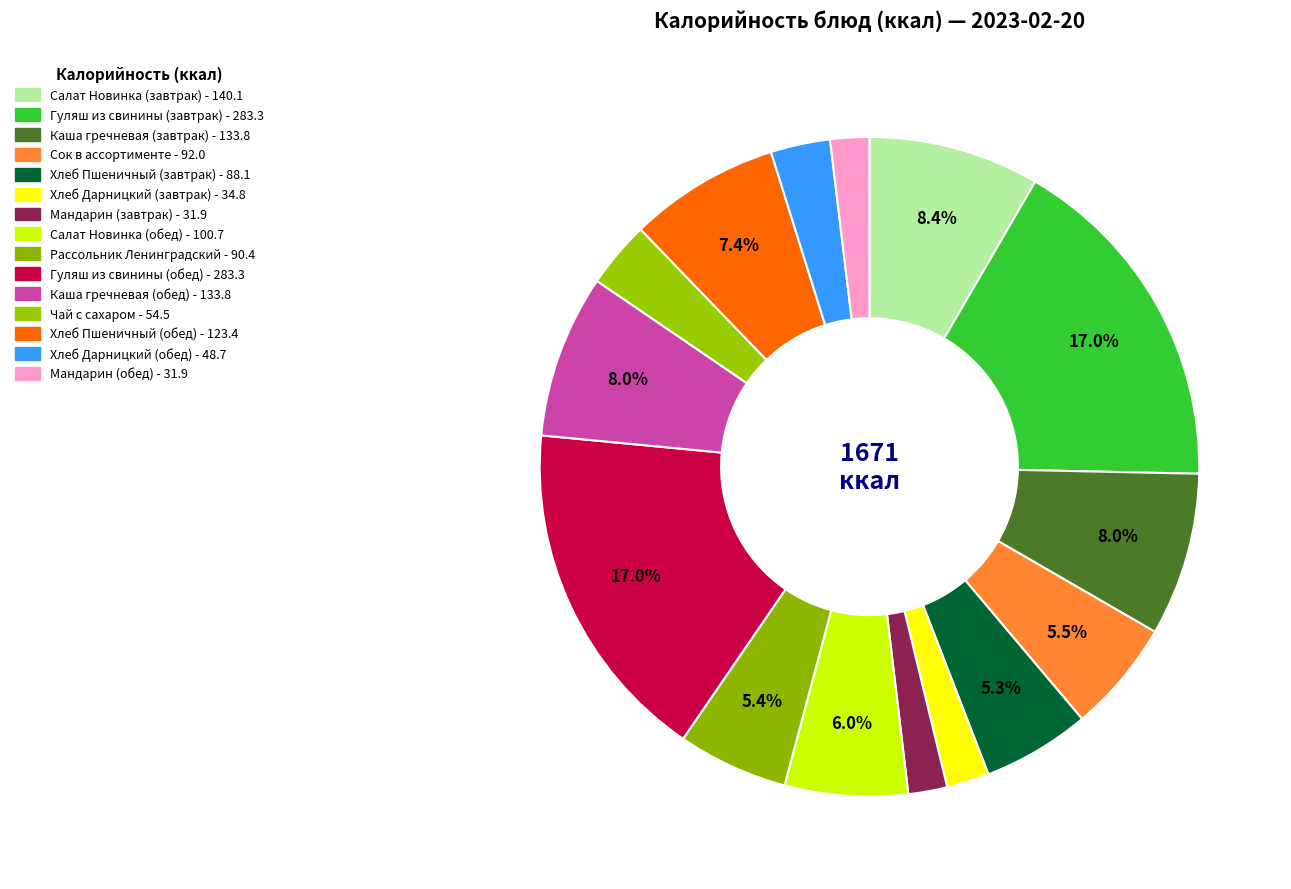

The Мандарин (обед) slice represents 2% of the pie. True or false?

True